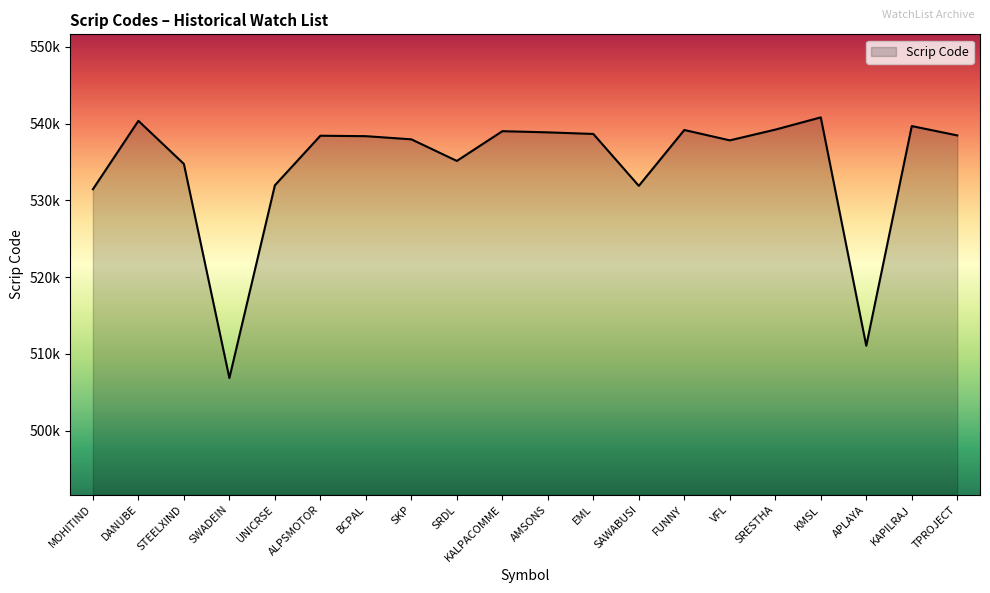

Reading left to right, transcribe all the data shown in this chart.

MOHITIND=531453	DANUBE=540361	STEELXIND=534748	SWADEIN=506863	UNICRSE=531963	ALPSMOTOR=538423	BCPAL=538364	SKP=537954	SRDL=535141	KALPACOMME=539014	AMSONS=538861	EML=538653	SAWABUSI=531893	FUNNY=539169	VFL=537820	SRESTHA=539217	KMSL=540812	APLAYA=511064	KAPILRAJ=539679	TPROJECT=538464